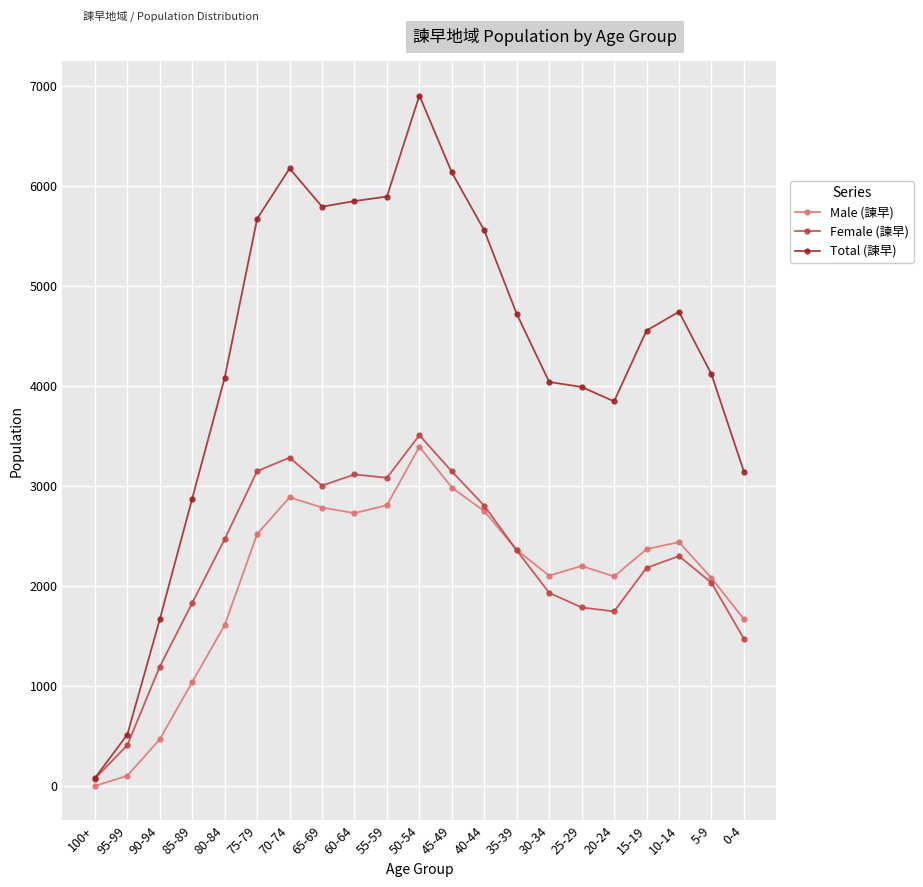

How many interior local valleys does the Male (諫早) series have?

3